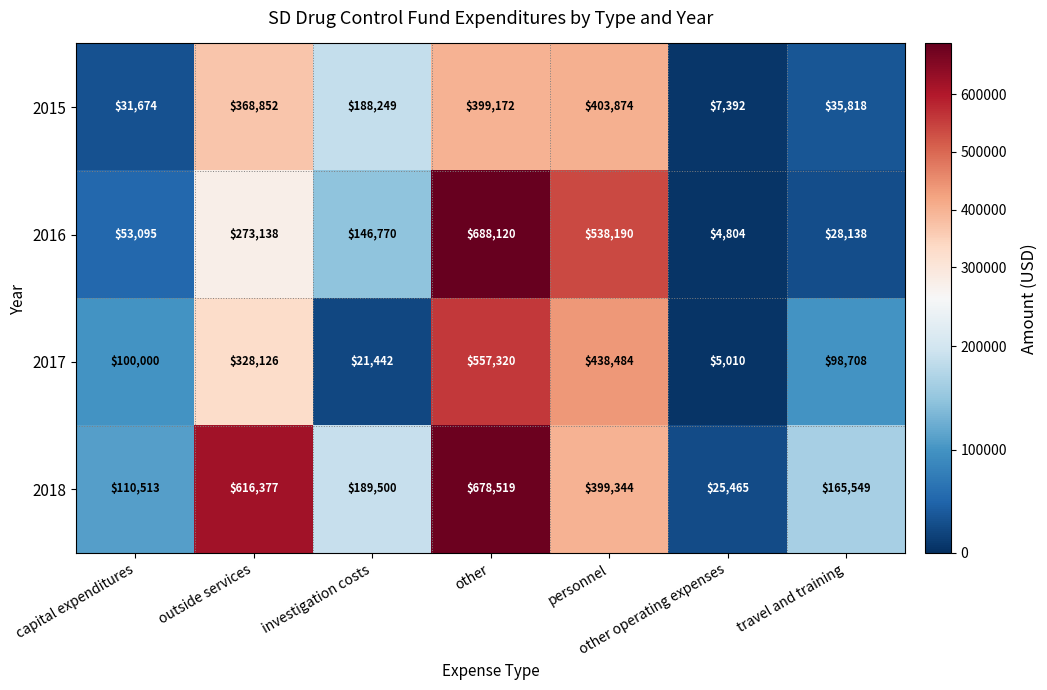

Rank the series at personnel from highest to lowest value.

2016, 2017, 2015, 2018